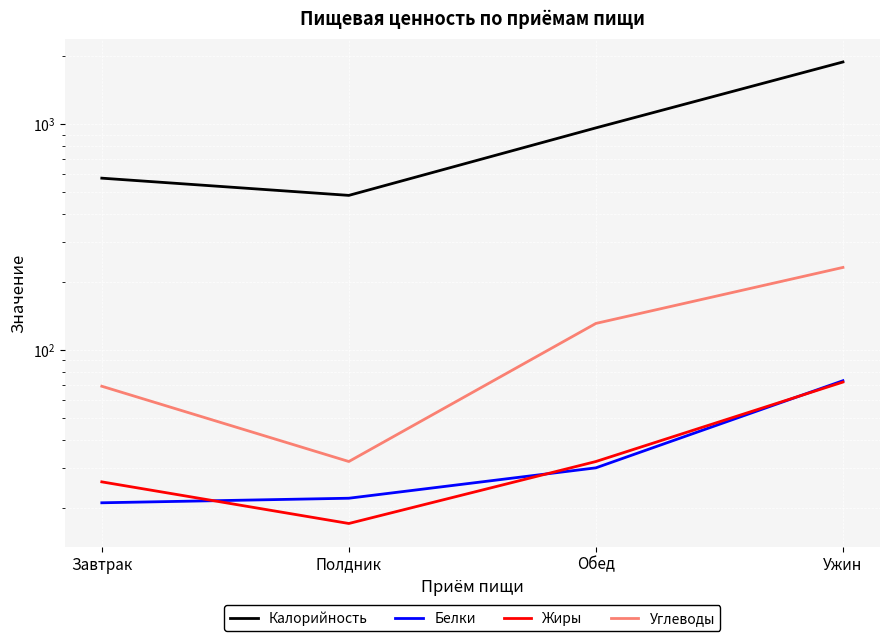

How many values in the Калорийность series exceed 964?

1